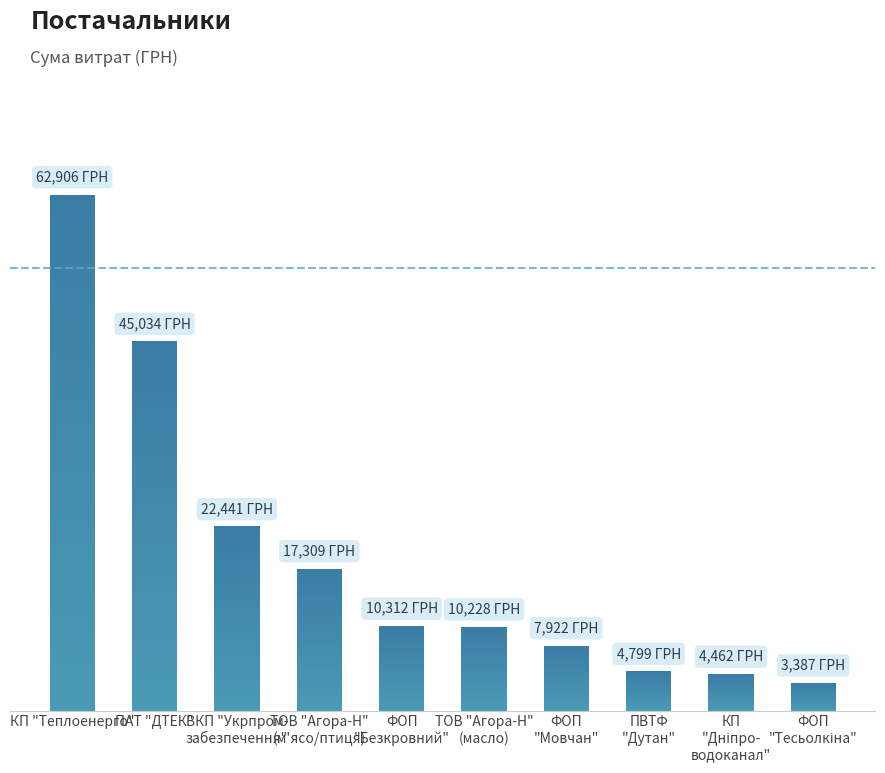

What is the label of the 4th bar from the right?

ФОП
"Мовчан"